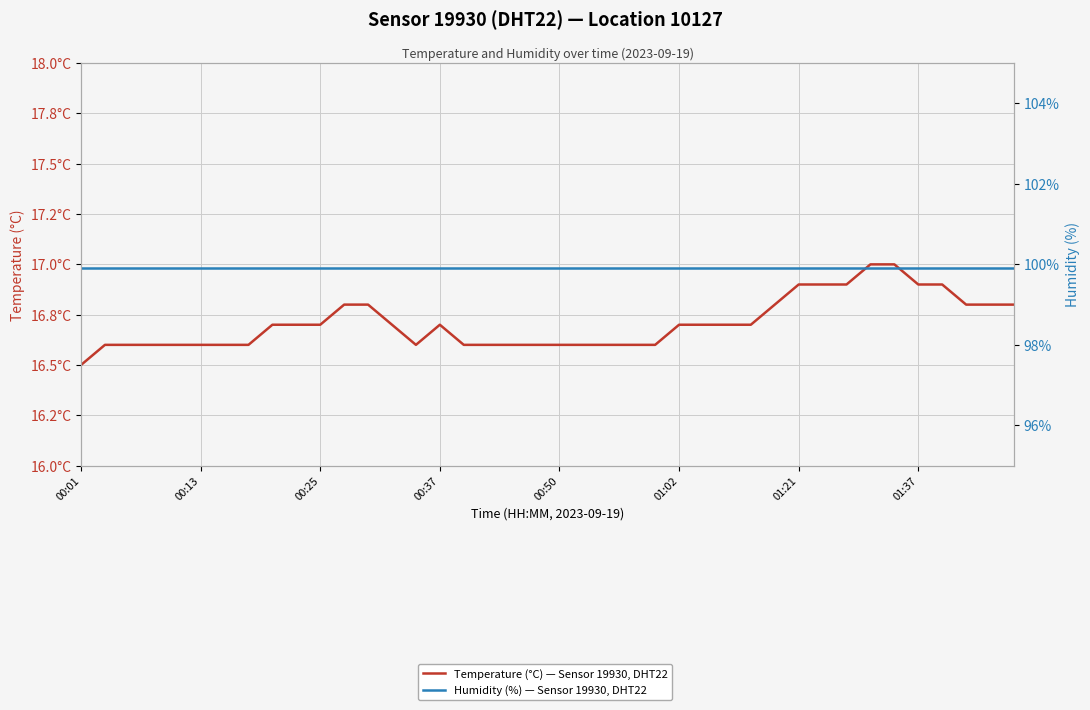

Which series has the largest total across all categories?

Humidity (%) — Sensor 19930, DHT22